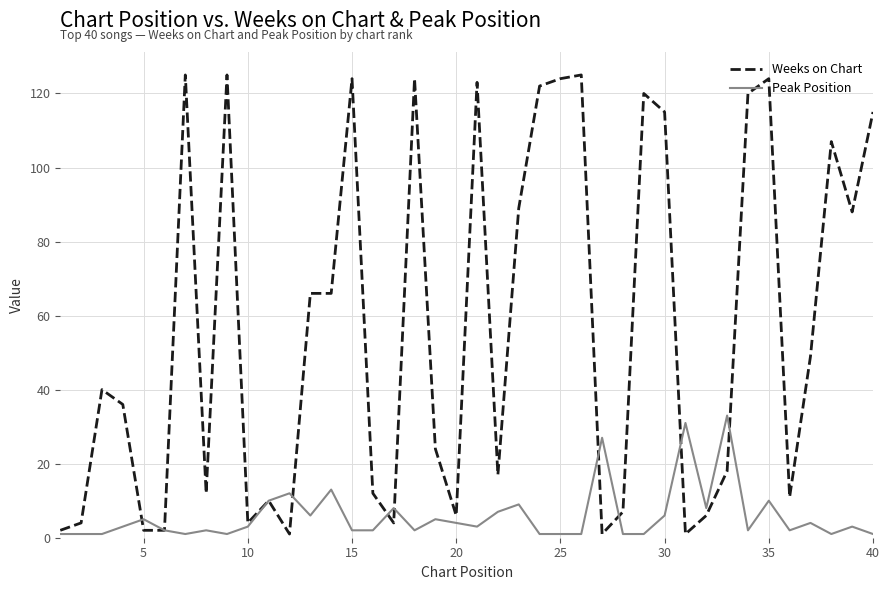

What are all the series names shown in the legend?

Weeks on Chart, Peak Position